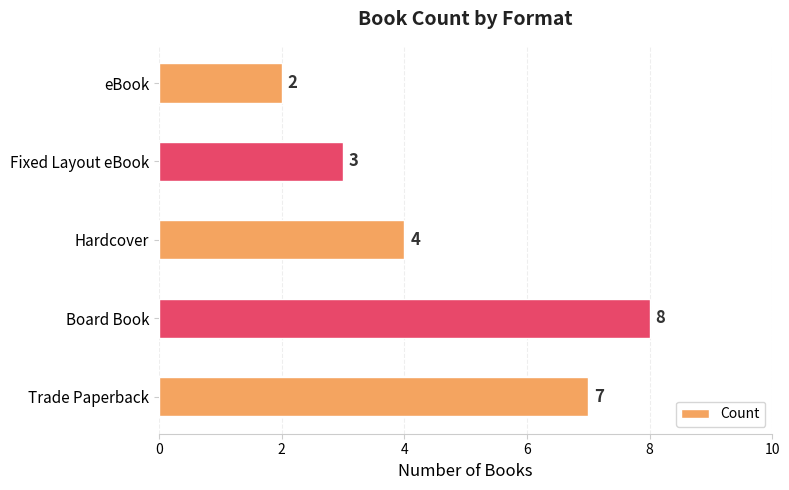

Which category has the lowest value across all series?

eBook